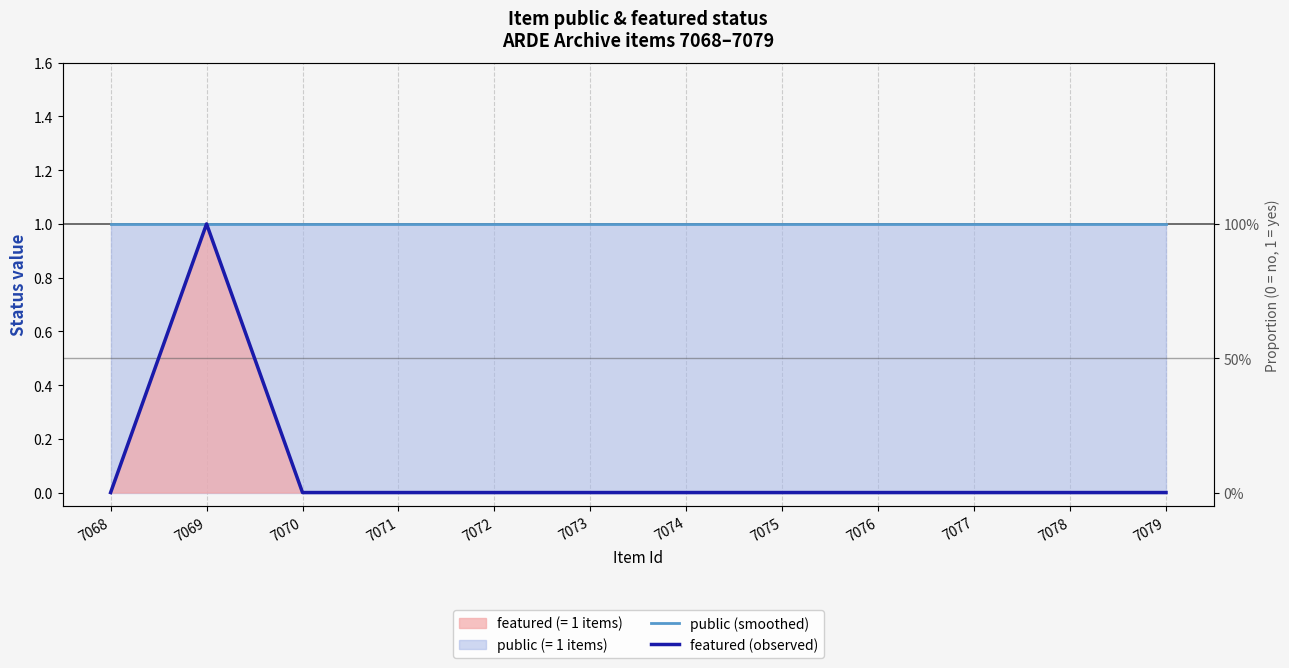

Where is the first local maximum for featured (observed)?

7069